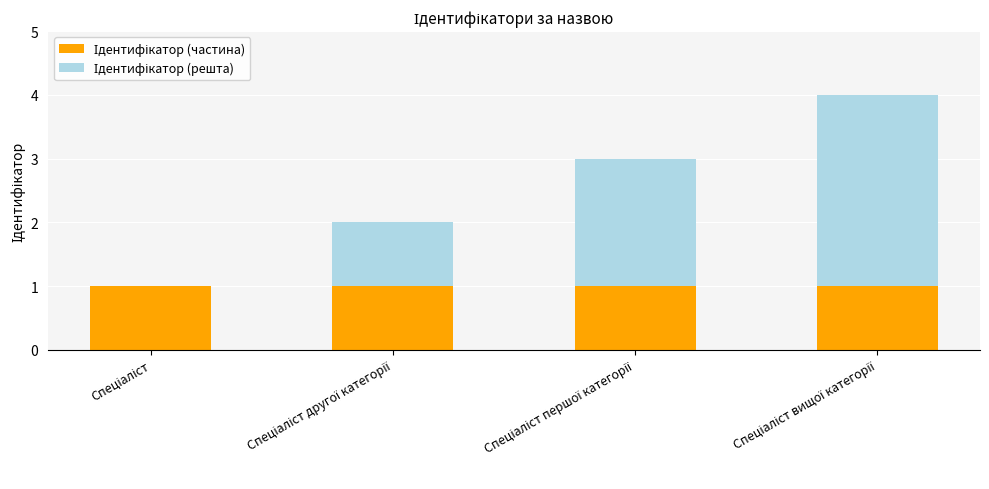

Are the bars horizontal?

No